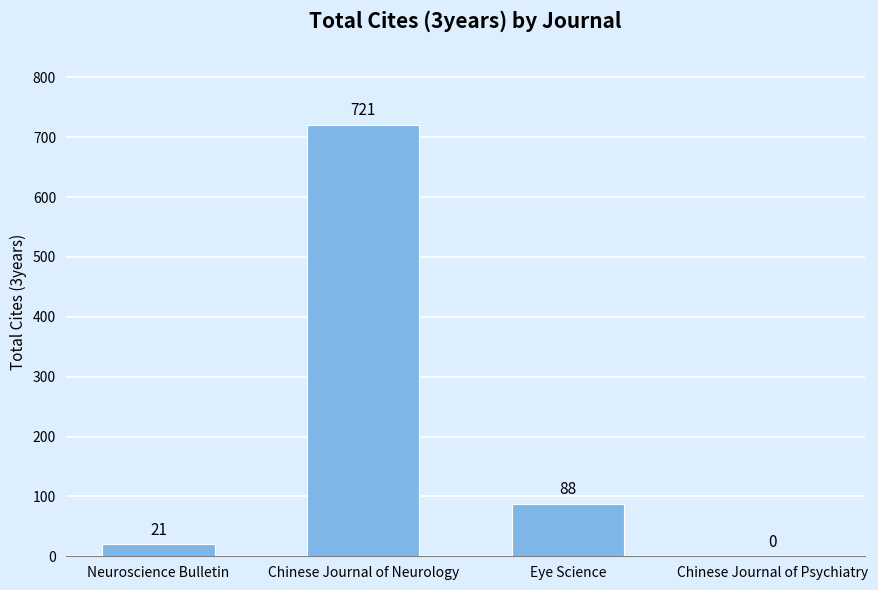

Which has a higher value, Chinese Journal of Neurology or Neuroscience Bulletin?

Chinese Journal of Neurology